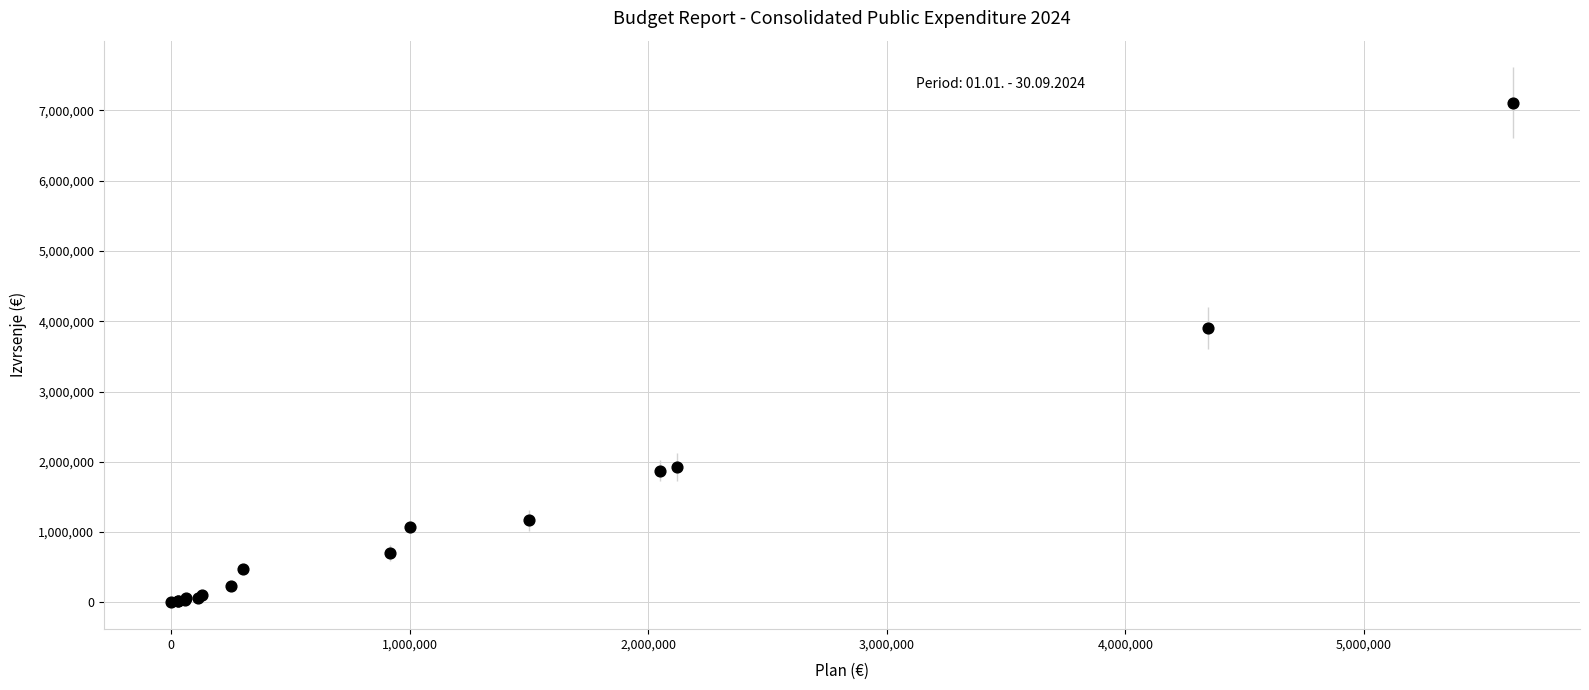

What Y value in the scatter plot is closest to 3555657?

3903005.1